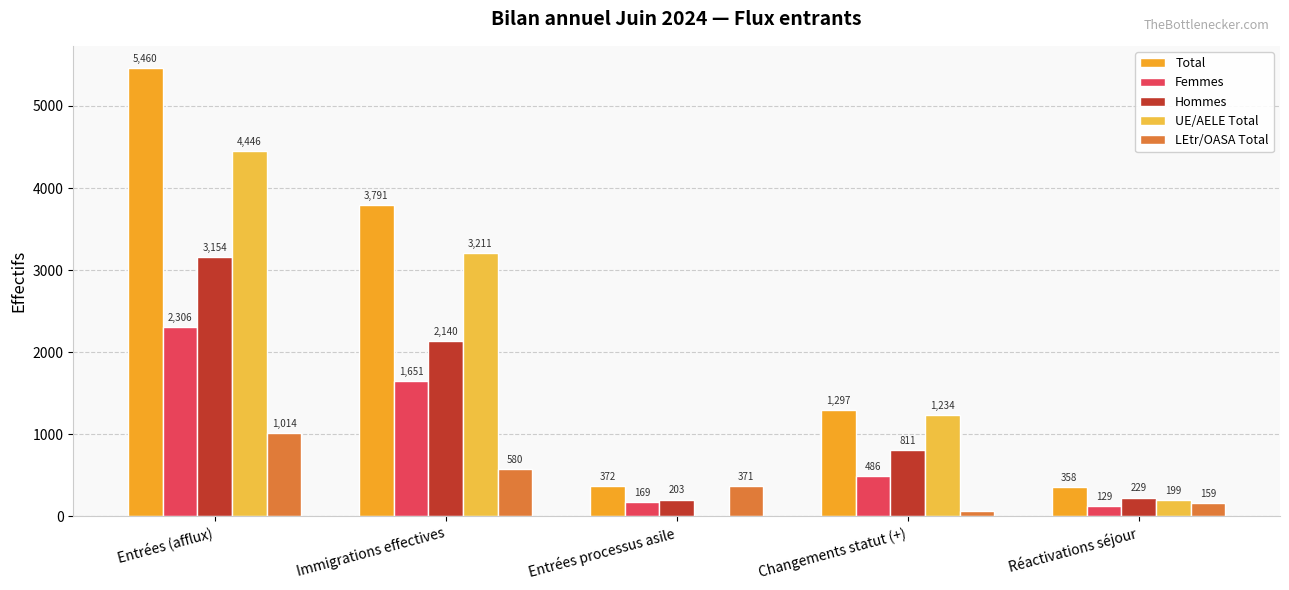

Where is Total nearest to the value 2909?

Immigrations effectives